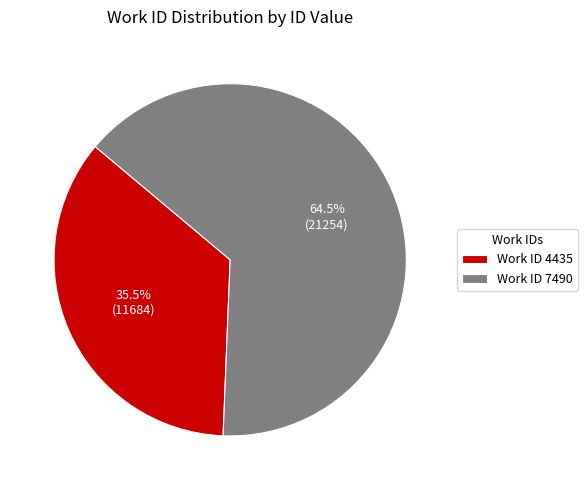

Which has a higher value, Work ID 4435 or Work ID 7490?

Work ID 7490